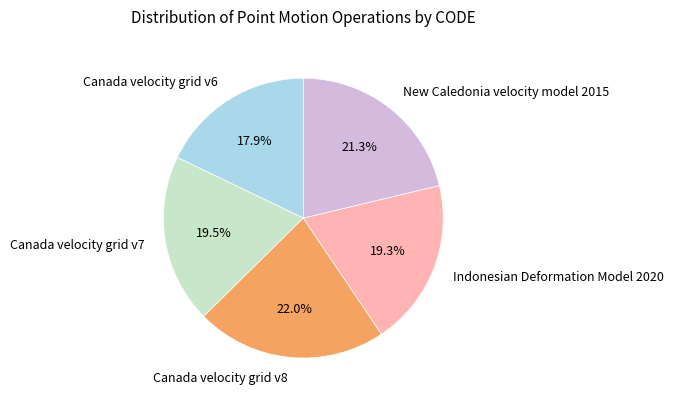

What is the smallest slice in the pie chart?

Canada velocity grid v6